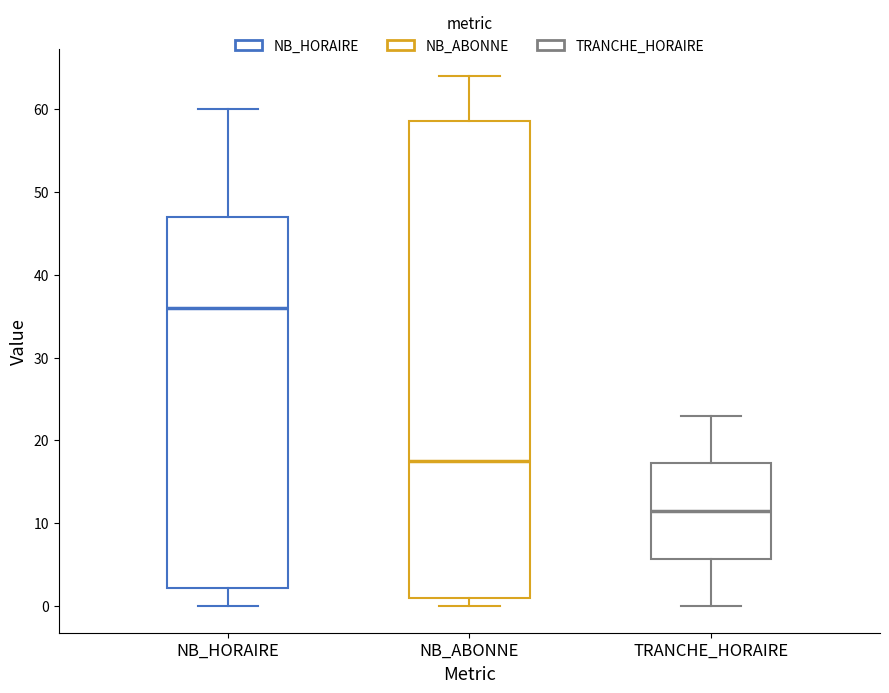

Reading left to right, transcribe this box plot: for each box, give where its median line is, the range the box spans, and where its two whiskers end, as read against the y-axis. The values are not printed on the chart, so give them approximately, as read against the axis.

NB_HORAIRE: median 36, box 2 to 47, whiskers 0 to 60
NB_ABONNE: median 18, box 1 to 59, whiskers 0 to 64
TRANCHE_HORAIRE: median 12, box 6 to 17, whiskers 0 to 23